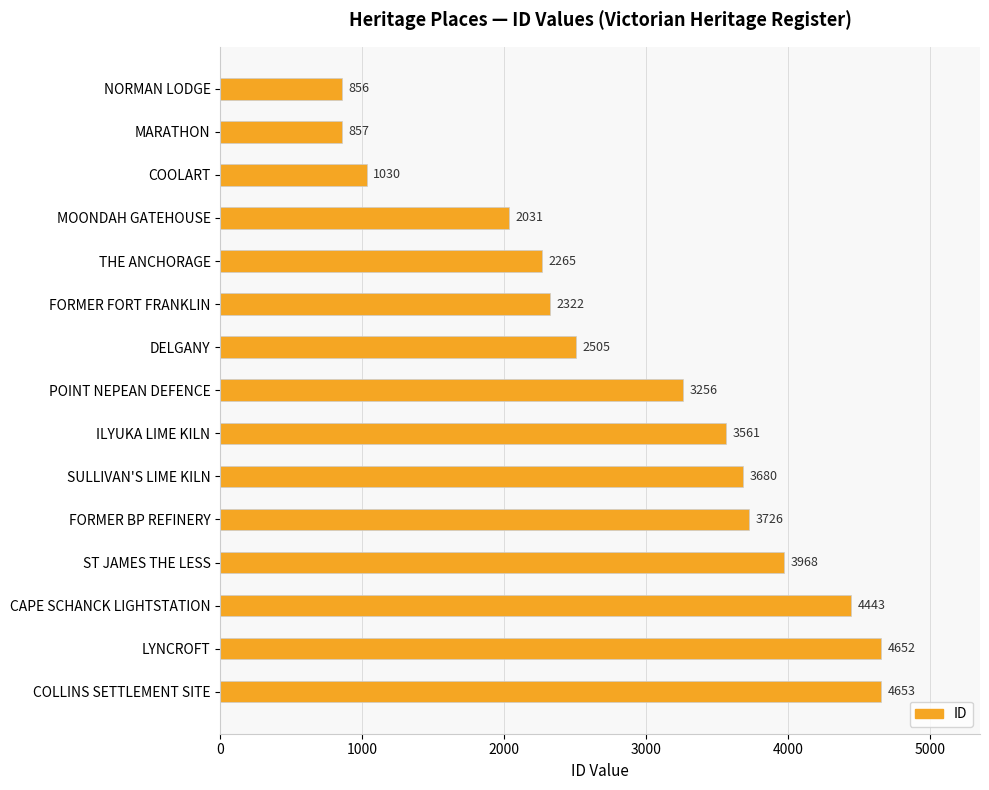

List the labels in order of value, largest first.

COLLINS SETTLEMENT SITE, LYNCROFT, CAPE SCHANCK LIGHTSTATION, ST JAMES THE LESS, FORMER BP REFINERY, SULLIVAN'S LIME KILN, ILYUKA LIME KILN, POINT NEPEAN DEFENCE, DELGANY, FORMER FORT FRANKLIN, THE ANCHORAGE, MOONDAH GATEHOUSE, COOLART, MARATHON, NORMAN LODGE